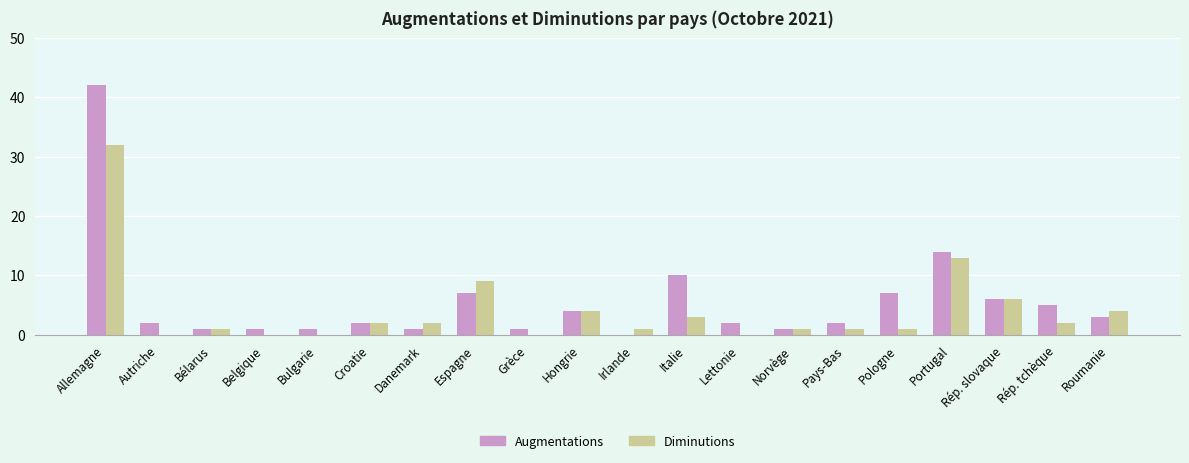

Is it true that Diminutions equals 6 at Rép. slovaque?

True